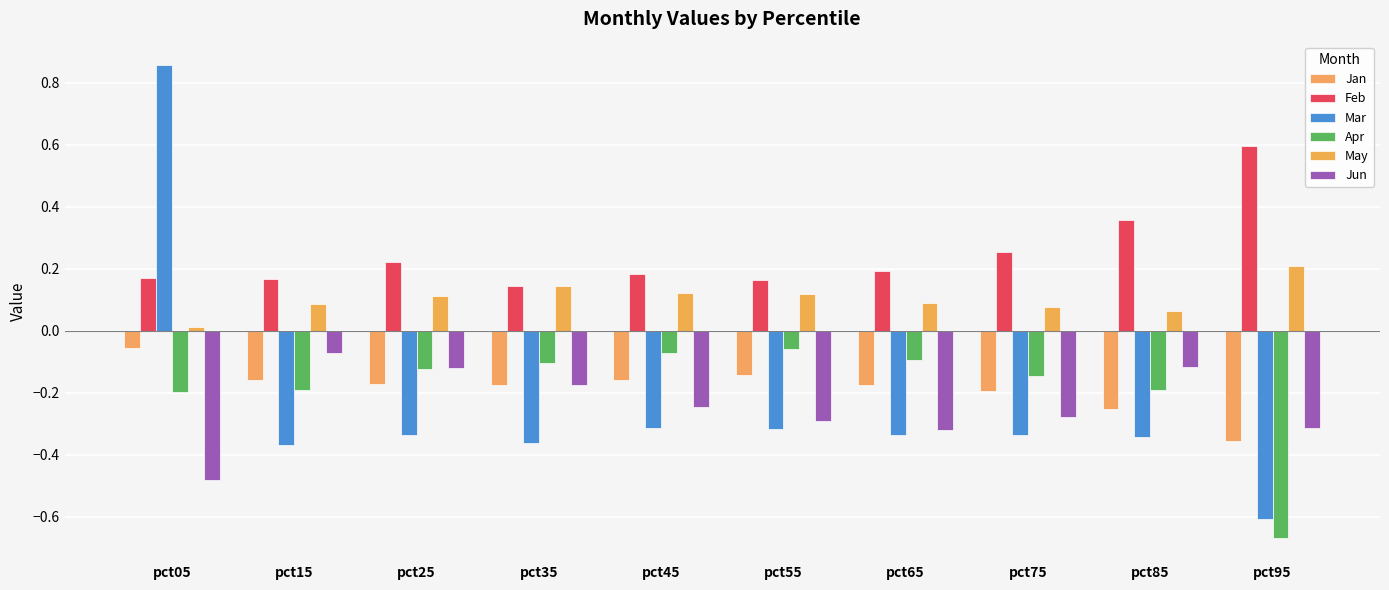

Which series has the largest range (max minus min)?

Mar